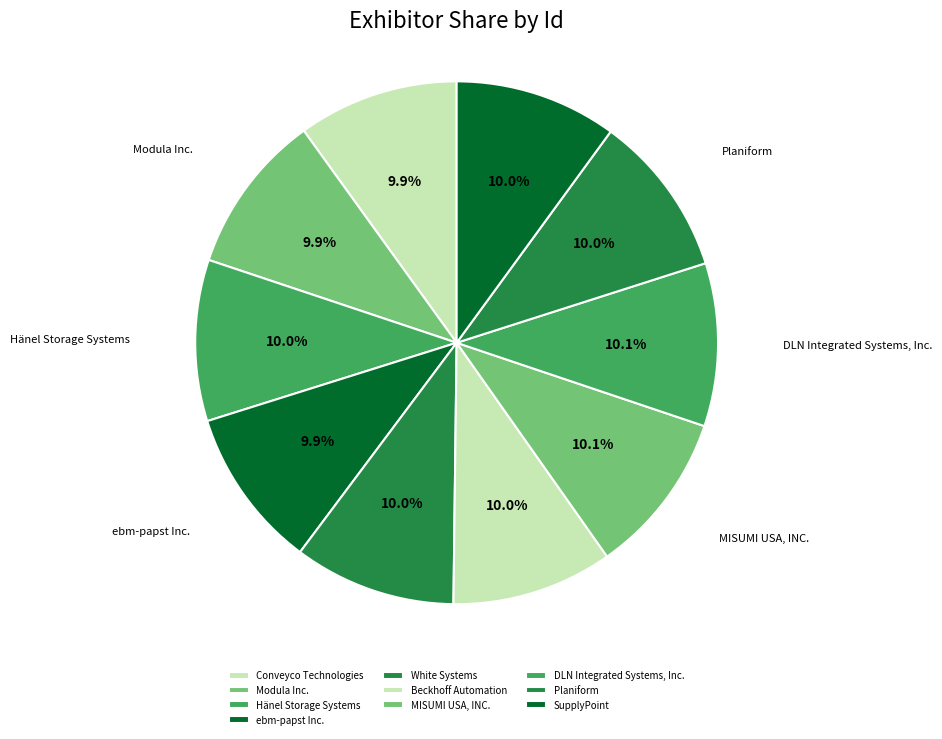

Is Modula Inc. the majority of the pie?

No